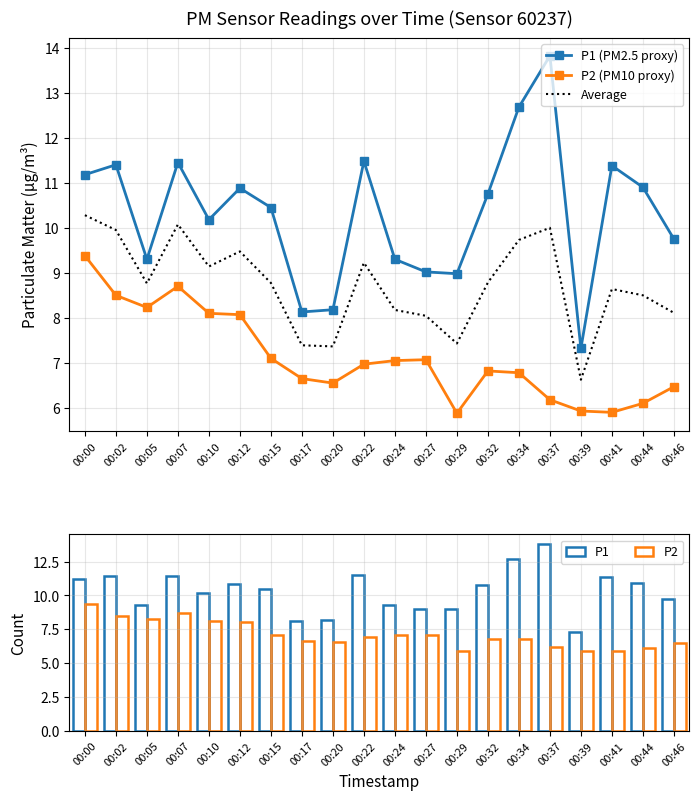

Which label corresponds to the smallest value in the chart?

00:29